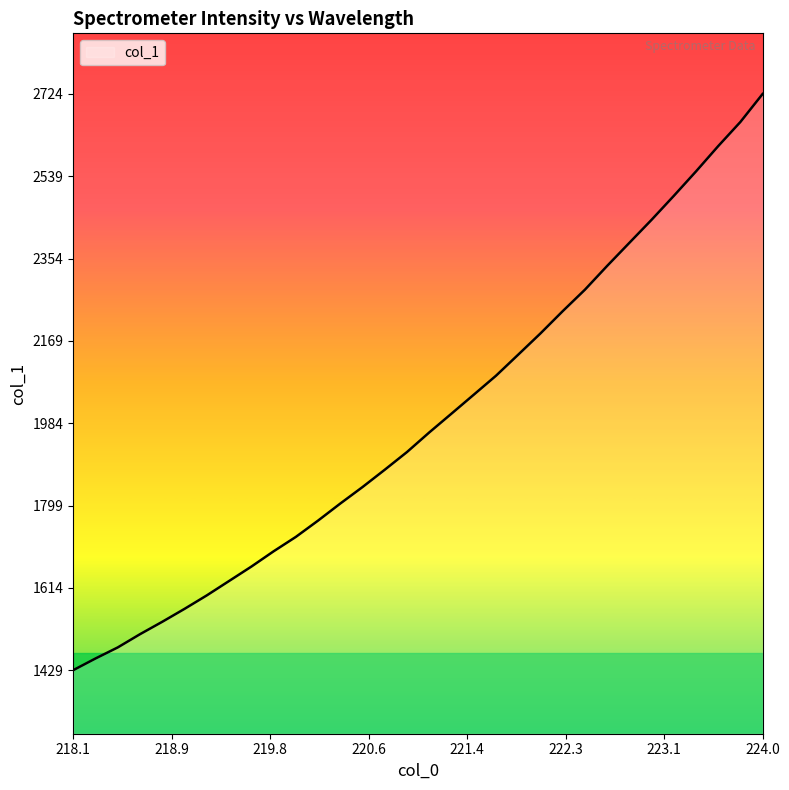

What is the maximum value shown in the chart?

2724.9